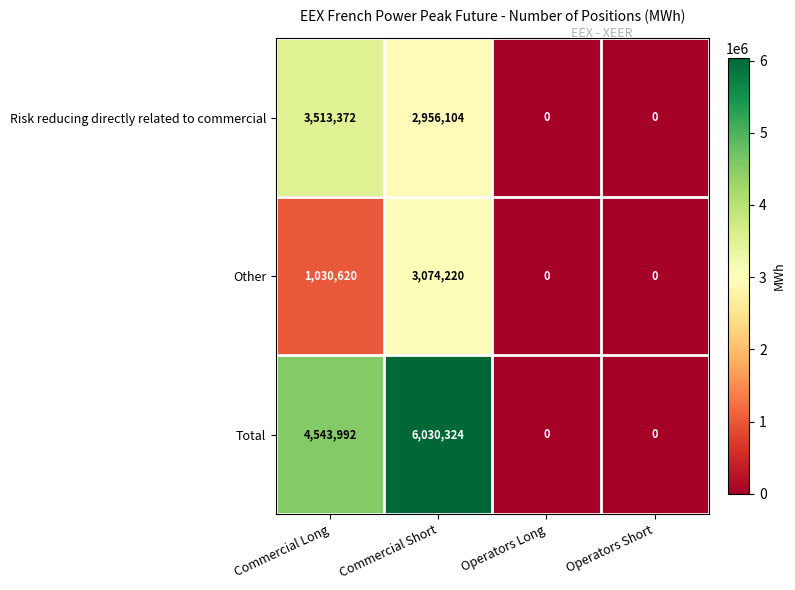

Which series has the largest total across all categories?

Total